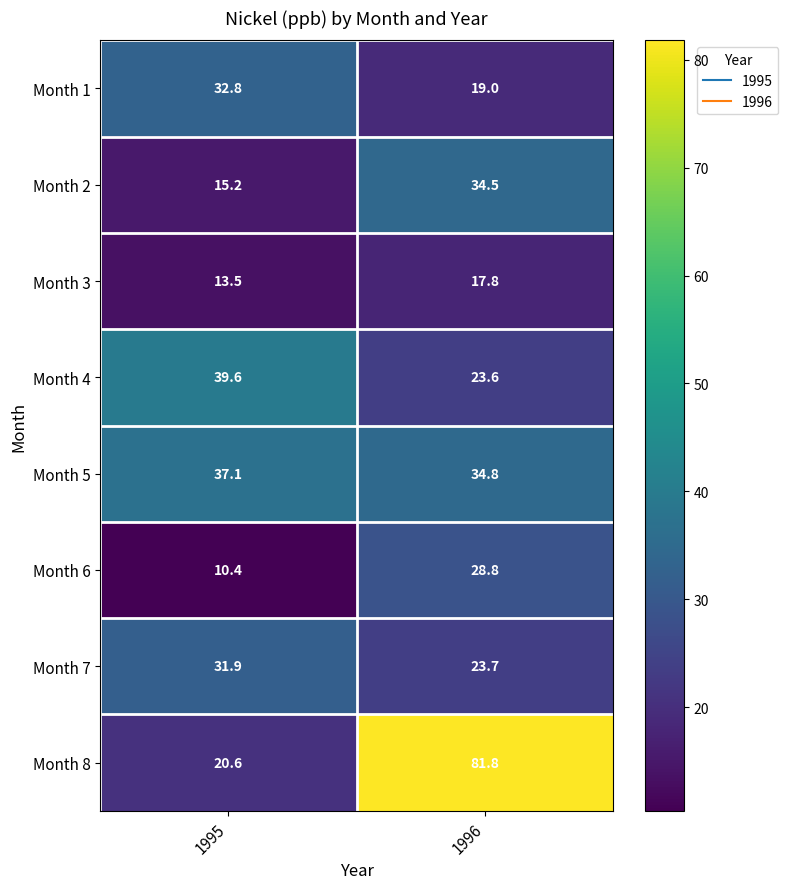

Which category has the highest value in the Month 4 series?

1995